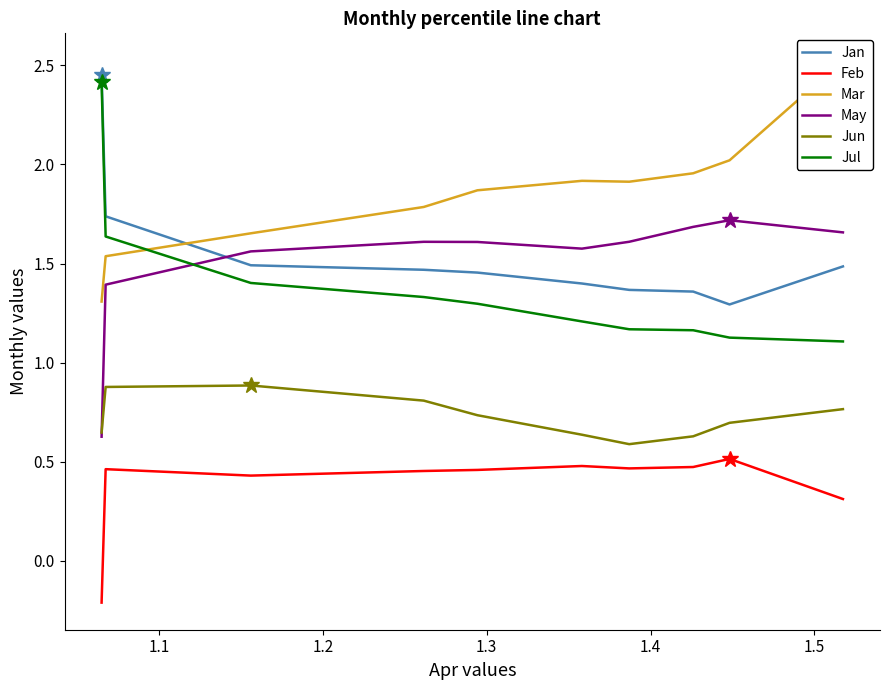

True or false: Jul and Jun intersect in this chart.

False